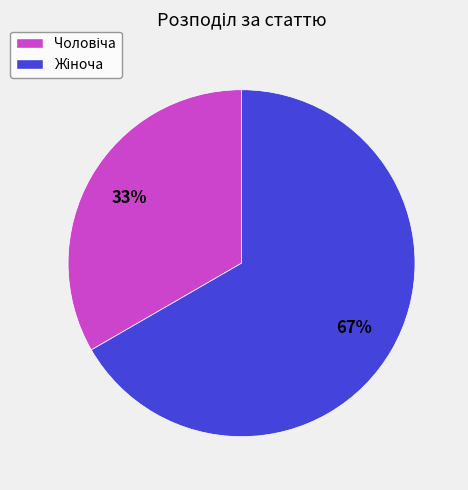

Is there any slice that represents more than half of the pie?

Yes